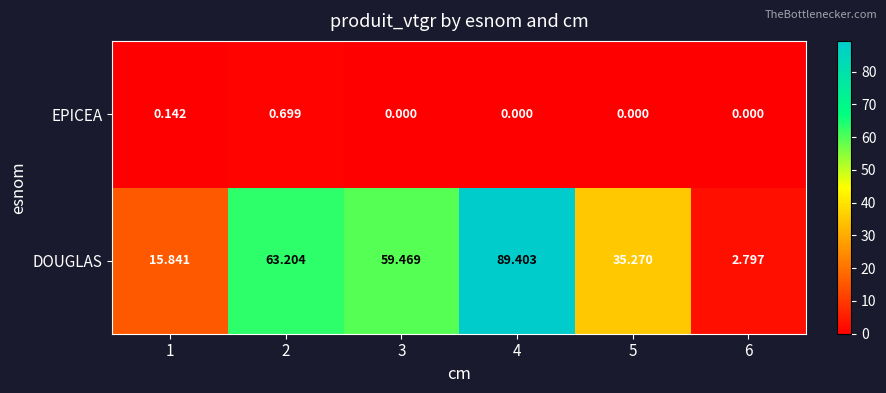

How many data points does each series have?

6